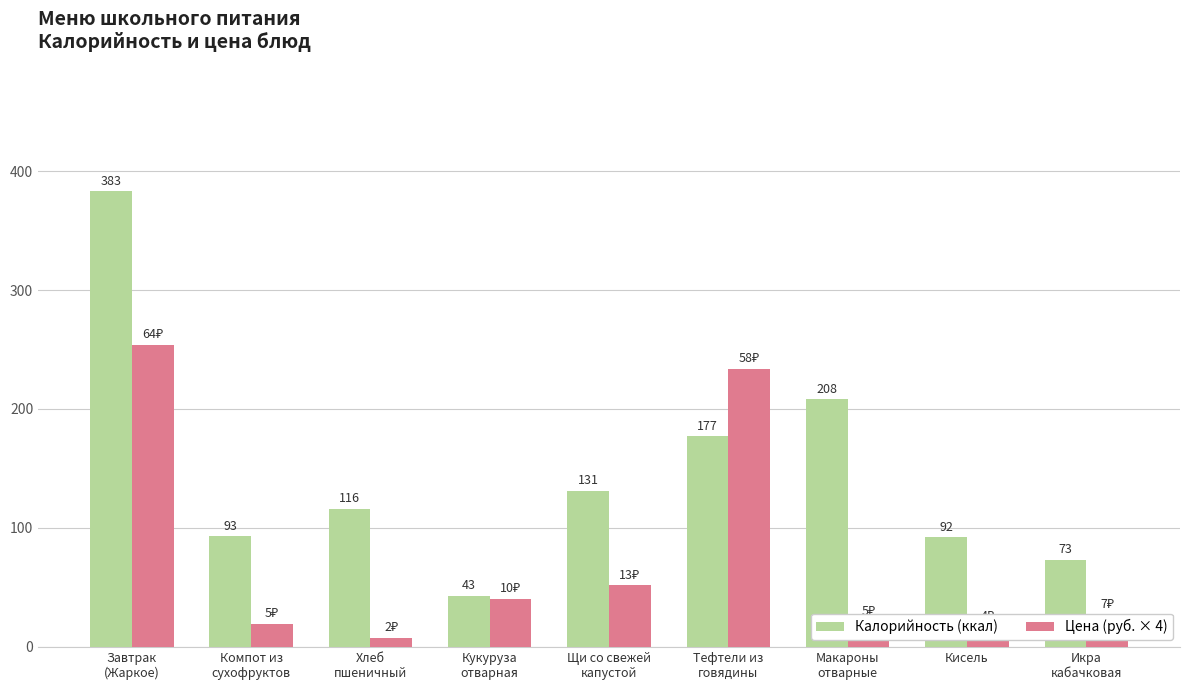

What is the label of the 2nd bar from the right?

Кисель